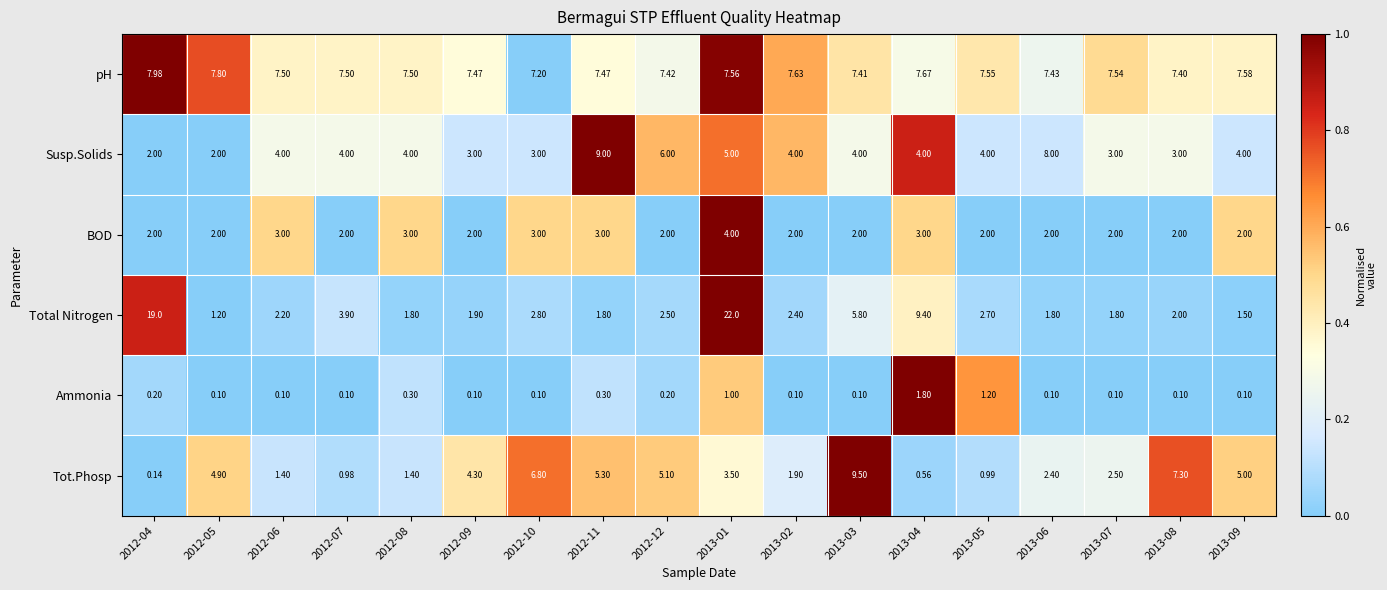

Which series has the widest spread of values?

Total Nitrogen